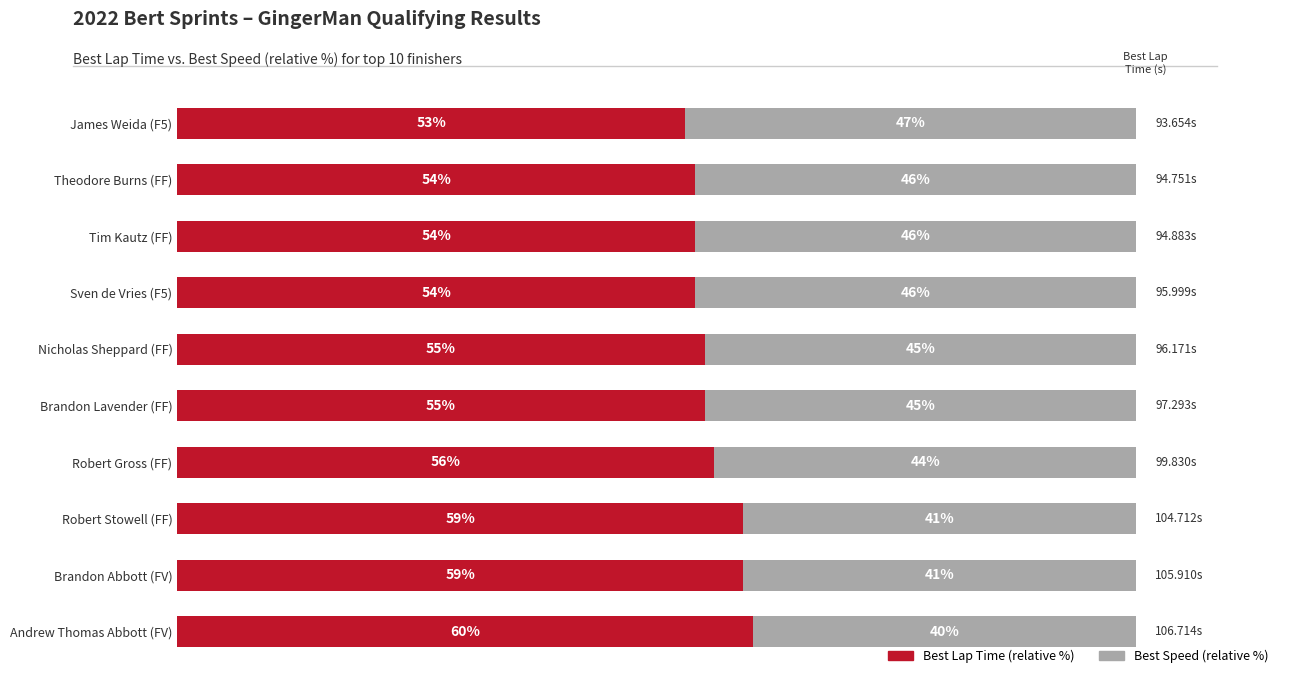

Which category has the highest value in the Best Lap Time (relative %) series?

Andrew Thomas Abbott (FV)